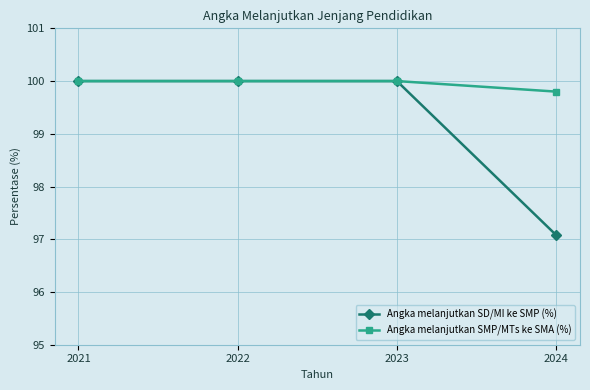

Reading left to right, transcribe all the data shown in this chart.

Angka melanjutkan SD/MI ke SMP (%): 100.0	100.0	100.0	97.1
Angka melanjutkan SMP/MTs ke SMA (%): 100.0	100.0	100.0	99.8